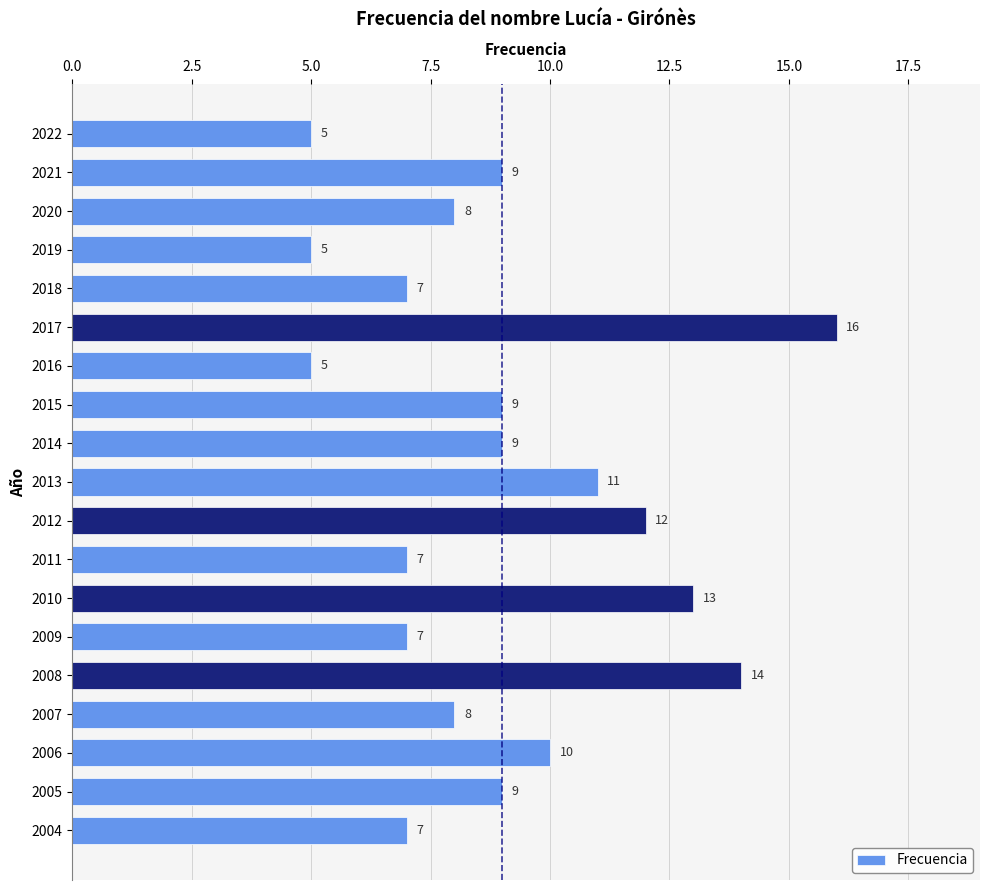

Where is the data nearest to the value 10?

2006